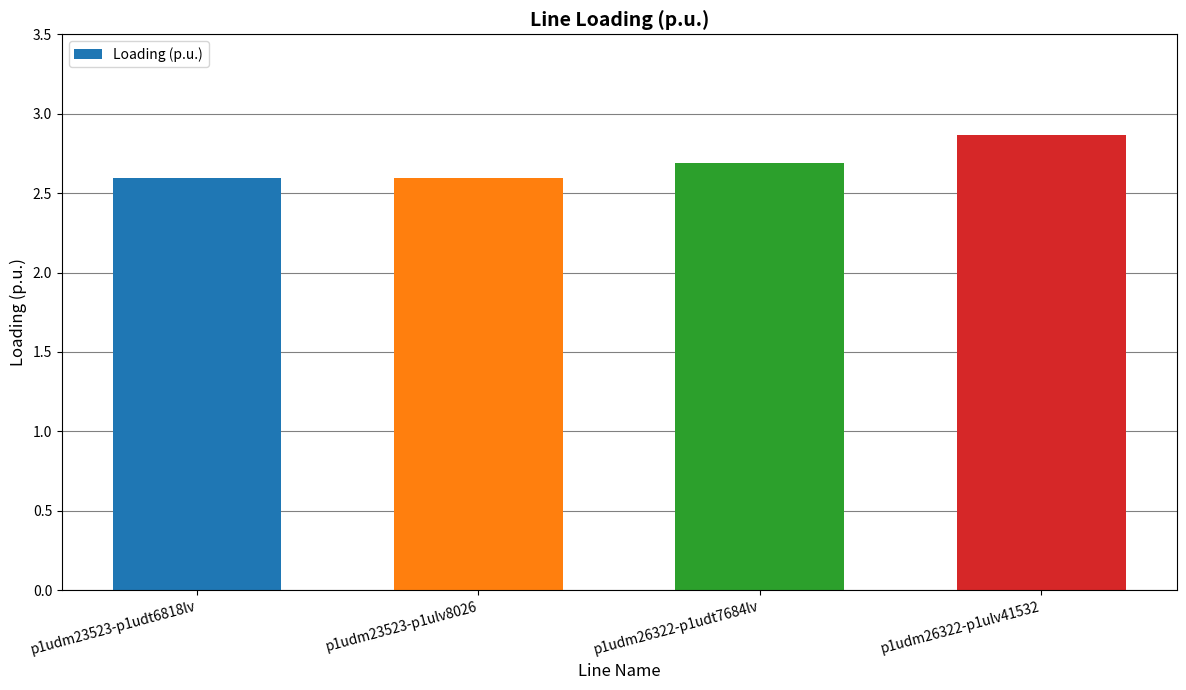

Approximately how many times larger is the value at p1udm23523-p1udt6818lv compared to p1udm23523-p1ulv8026?

1.0